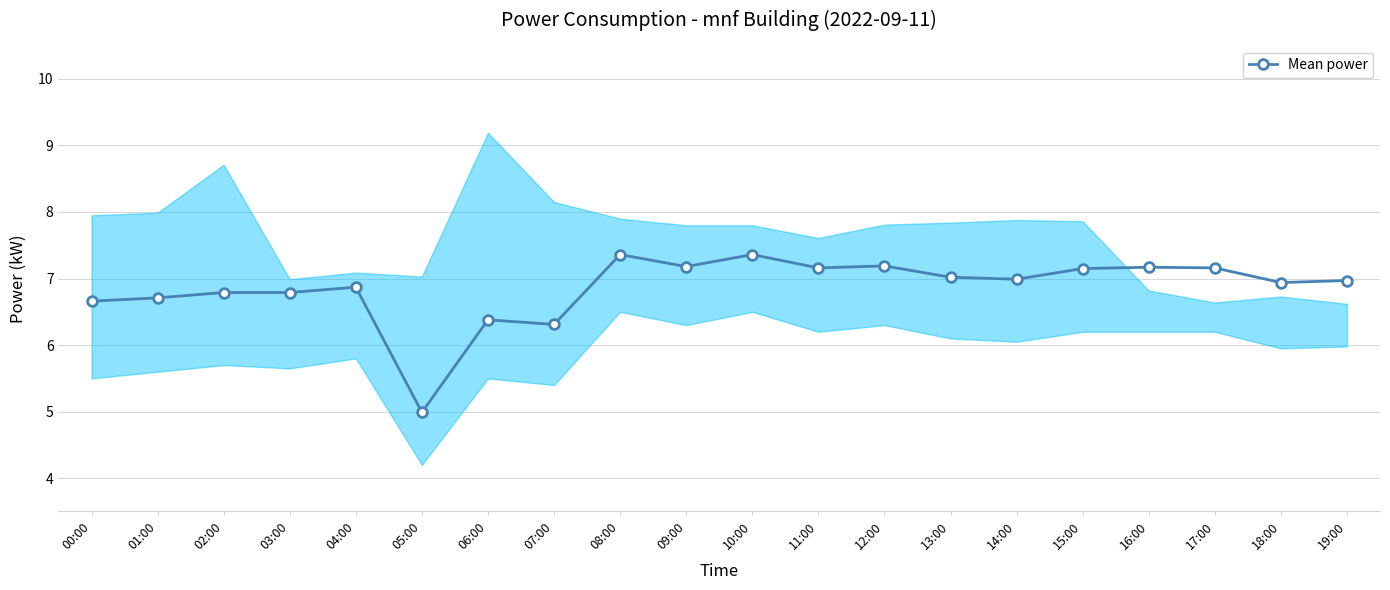

Reading right to left, extract all data points from this chart.

19:00=7.0	18:00=6.9	17:00=7.2	16:00=7.2	15:00=7.2	14:00=7.0	13:00=7.0	12:00=7.2	11:00=7.2	10:00=7.4	09:00=7.2	08:00=7.4	07:00=6.3	06:00=6.4	05:00=5.0	04:00=6.9	03:00=6.8	02:00=6.8	01:00=6.7	00:00=6.7